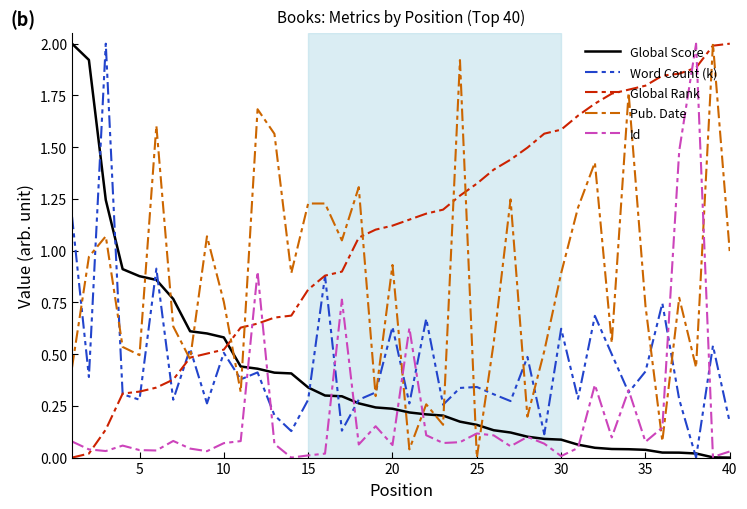

True or false: Global Score and Pub. Date cross at least once.

True